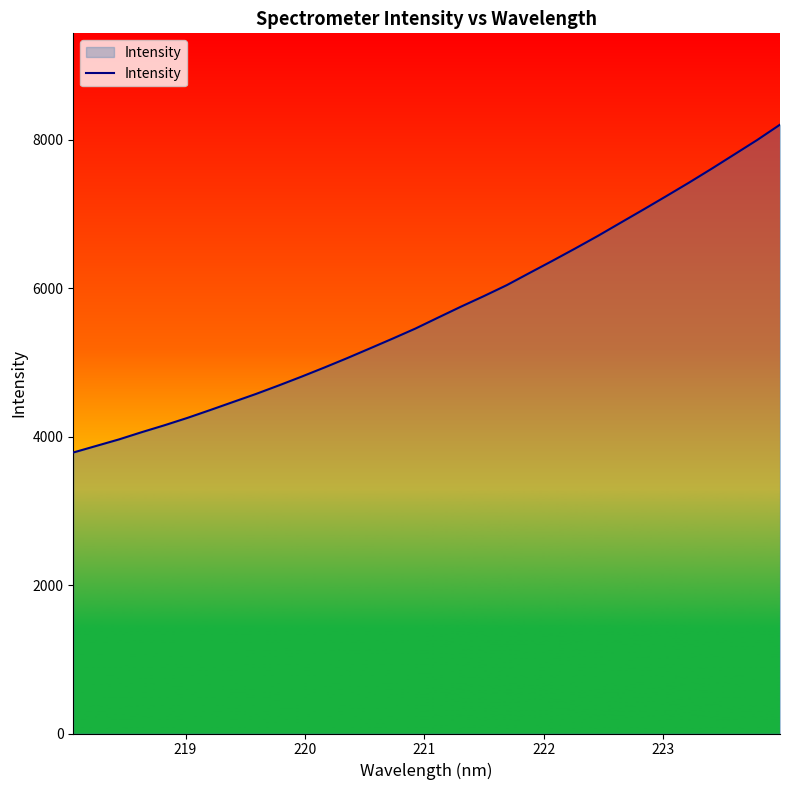

What is the greatest value displayed?

8201.5